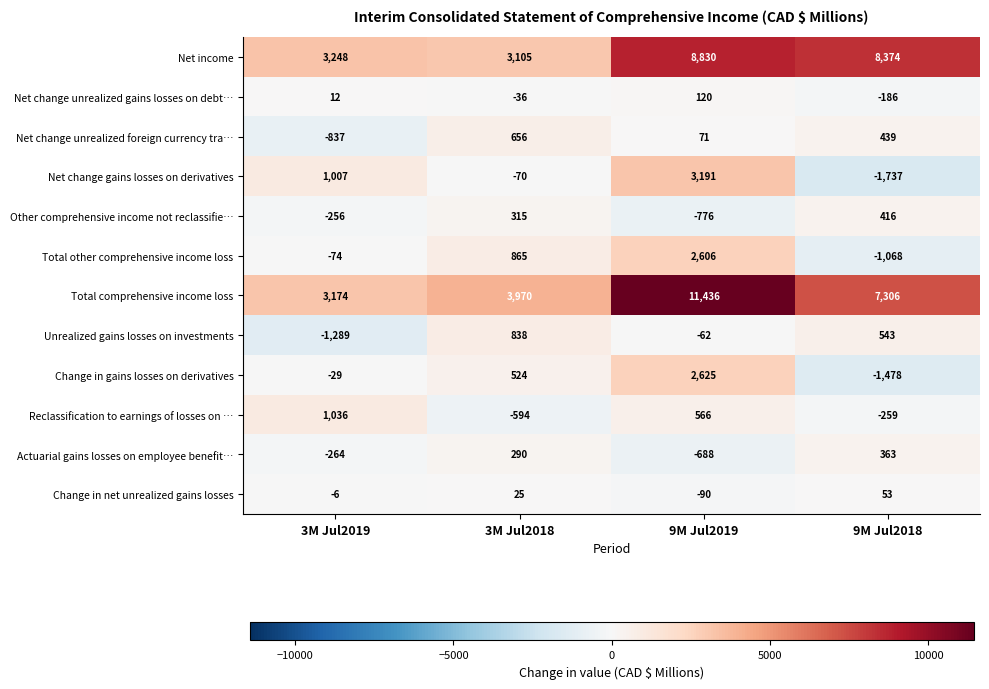

Which series has the largest range (max minus min)?

Total comprehensive income loss